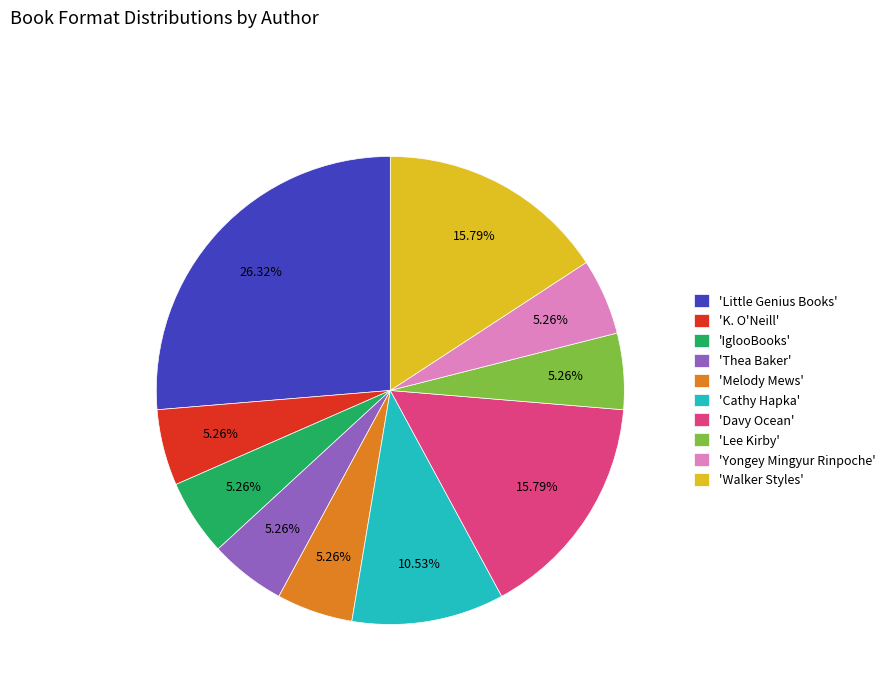

How many slices are in this pie chart?

10